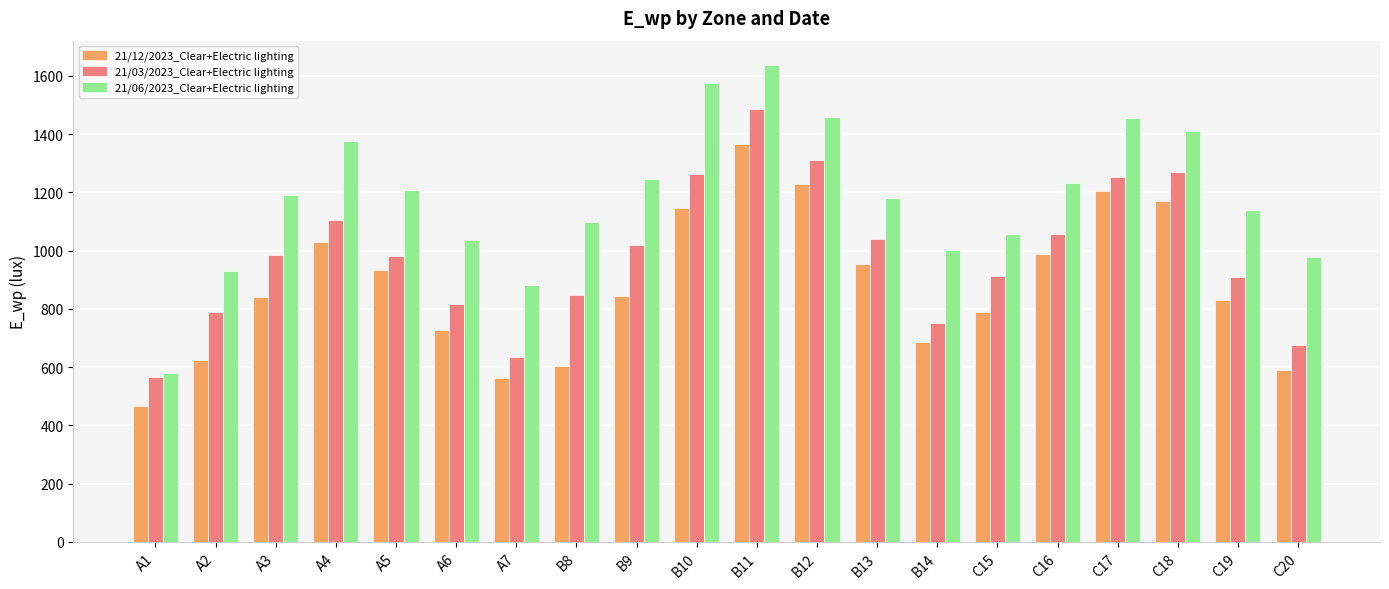

List the series in order of their peak value, highest first.

21/06/2023_Clear+Electric lighting, 21/03/2023_Clear+Electric lighting, 21/12/2023_Clear+Electric lighting